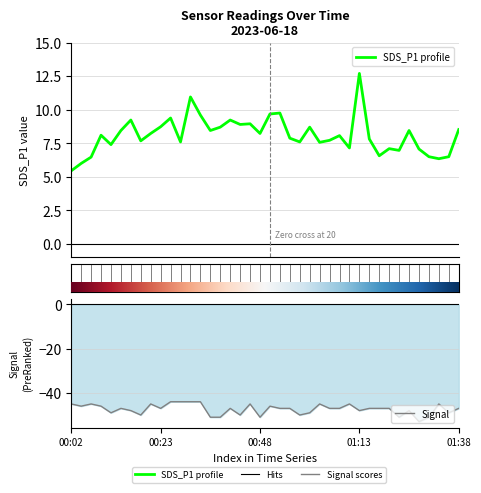

Is it true that Signal equals -77.4 at 01:38?

False